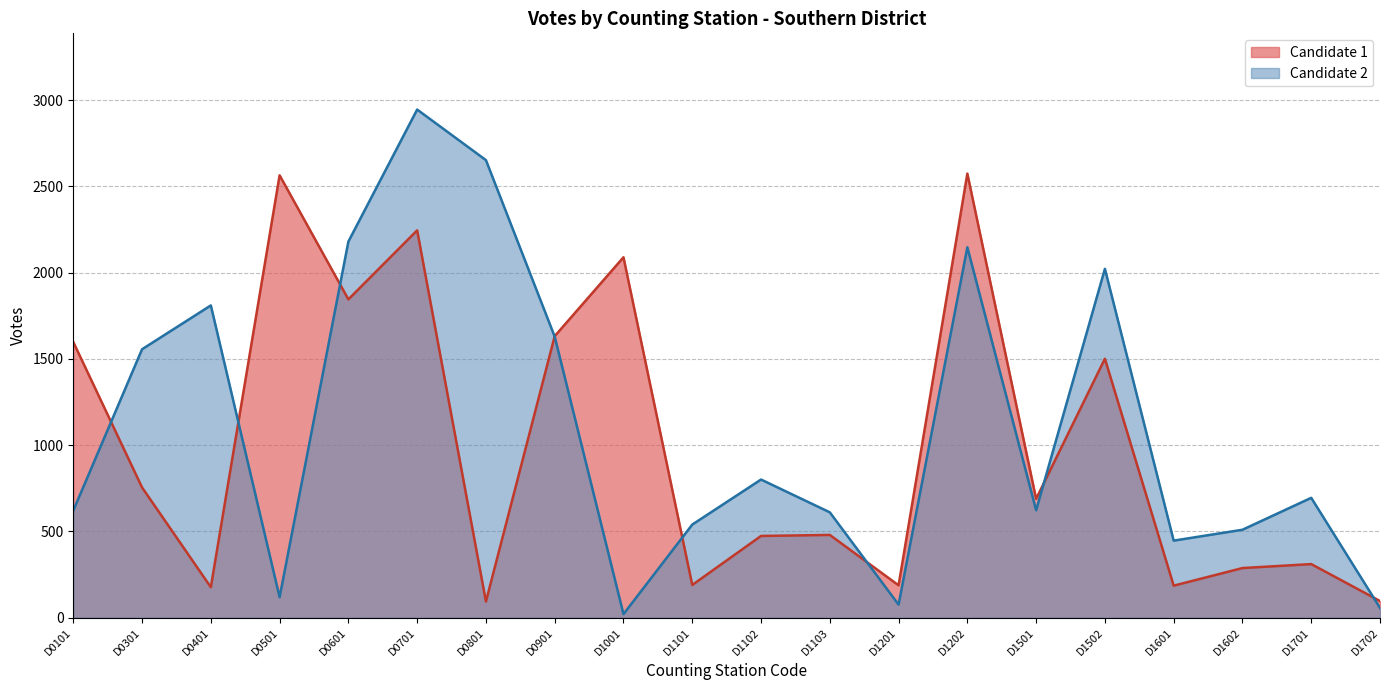

Which series ends up on top after the final intersection of Candidate 1 and Candidate 2?

Candidate 1